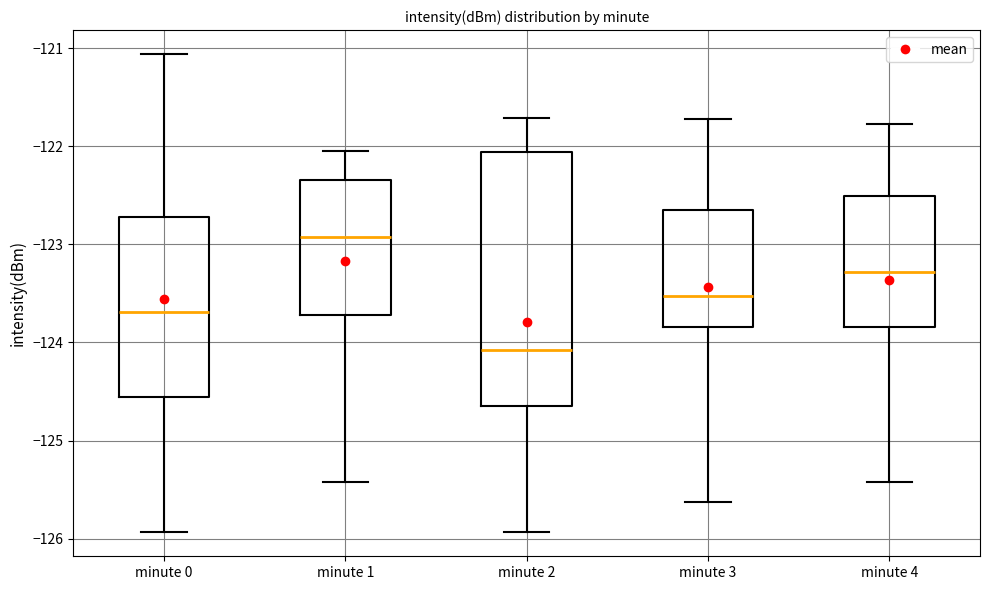

Where does the upper whisker of the box for minute 3 end on the y-axis? The values are not printed on the chart, so give them approximately, as read against the axis.

-121.7